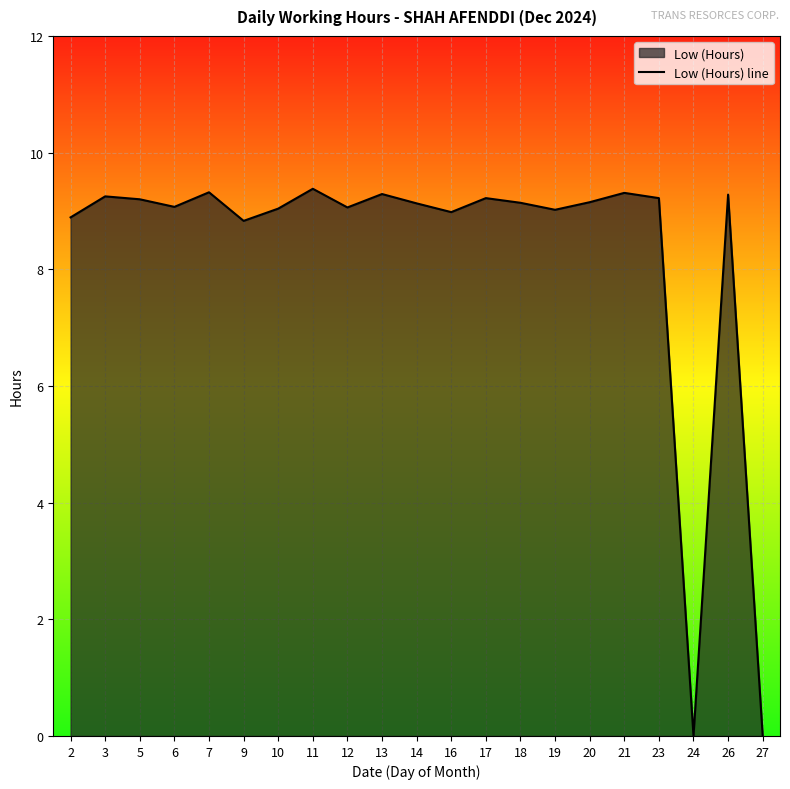

Where is the first local minimum?

6